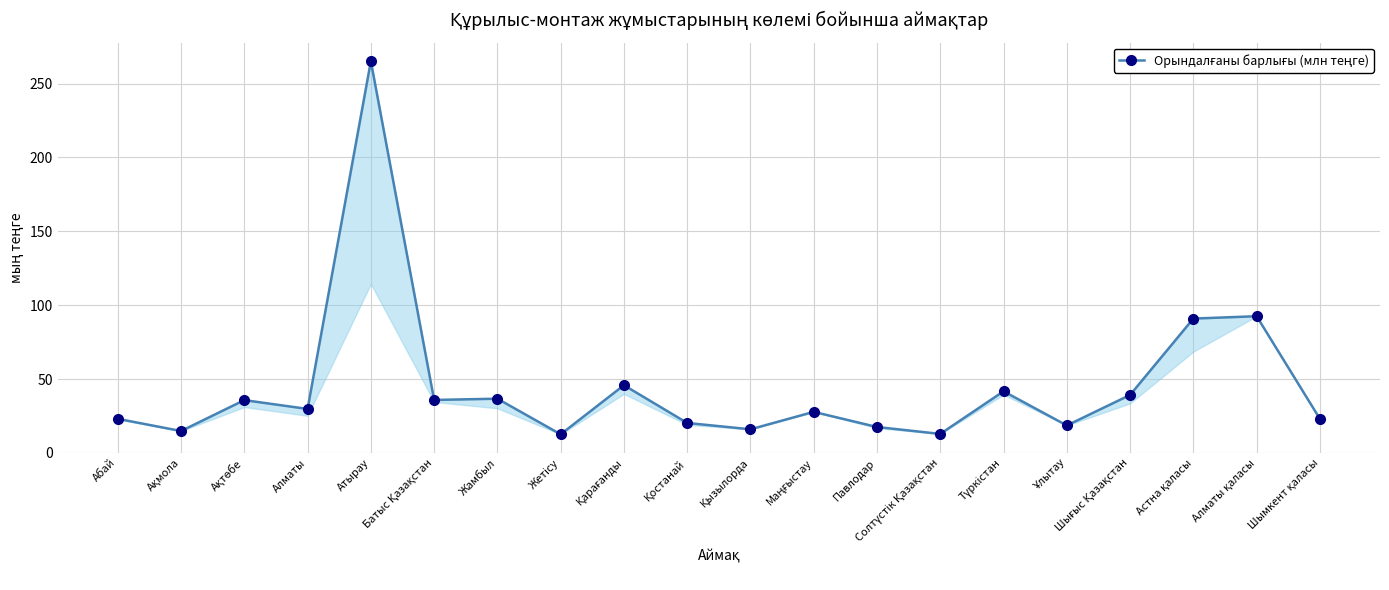

At which label does the data first exceed 29?

Ақтөбе